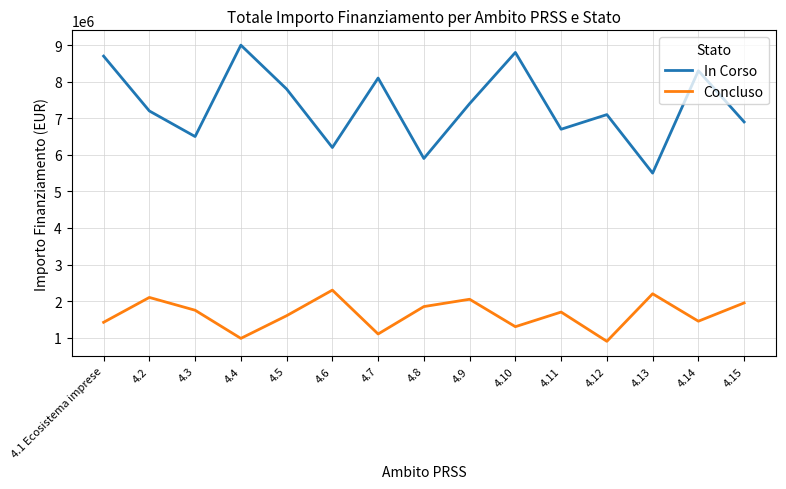

Does the chart display data point markers on the line(s)?

No